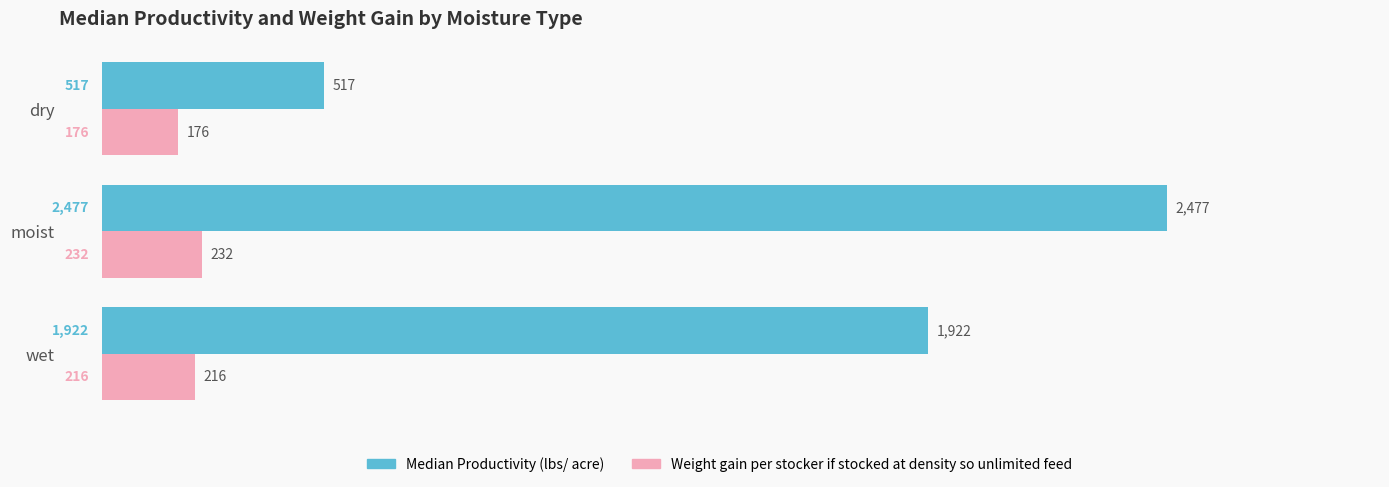

What is the difference between the Weight gain per stocker if stocked at density so unlimited feed values at dry and moist?

56